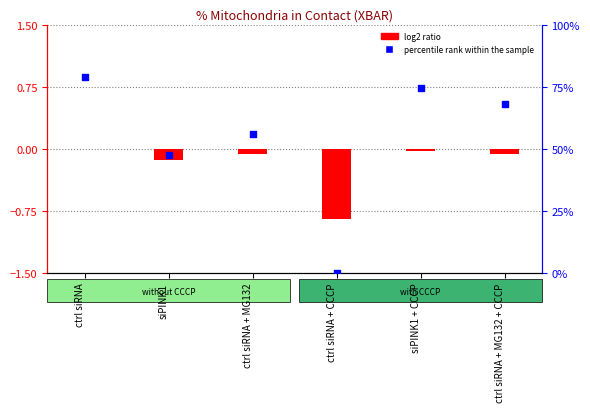

At how many categories does at least one series exceed 59?

3